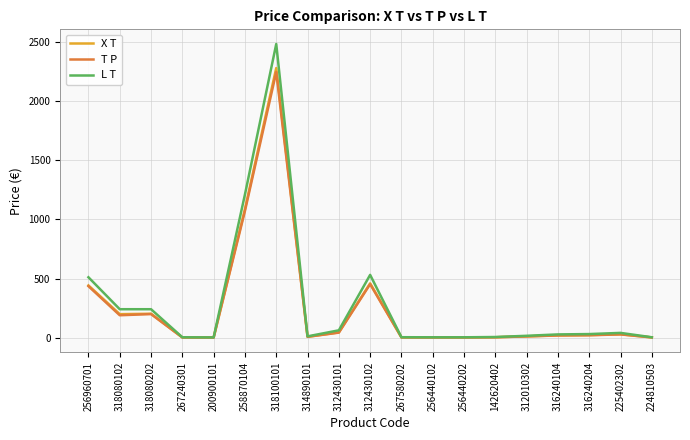

True or false: X T has more than 2 points higher than both neighbors.

True